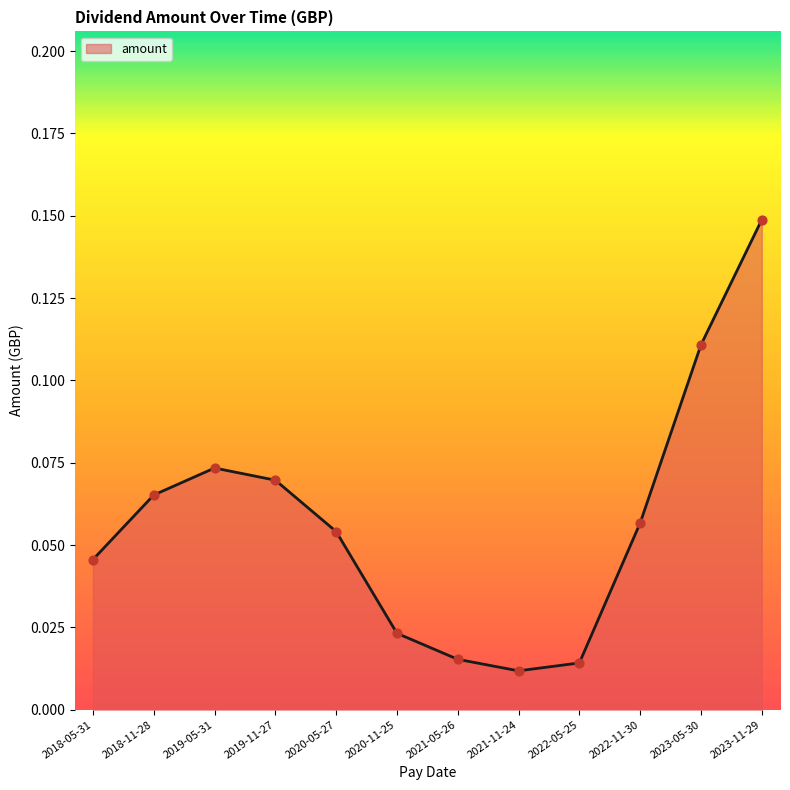

What is the change in value from 2021-05-26 to 2023-11-29?

+0.1